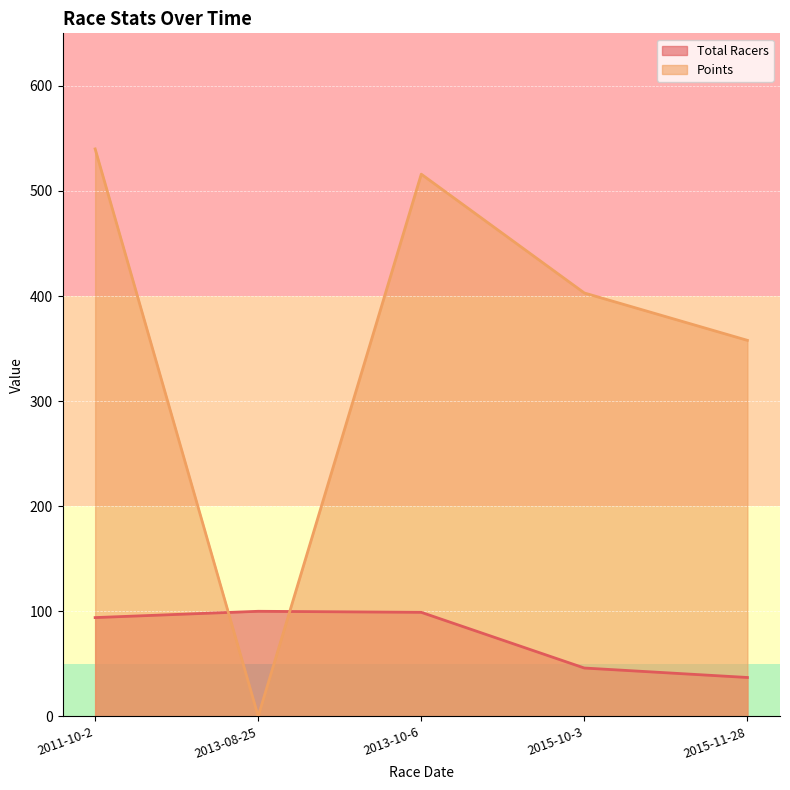

How many intersections are there between Points and Total Racers?

2